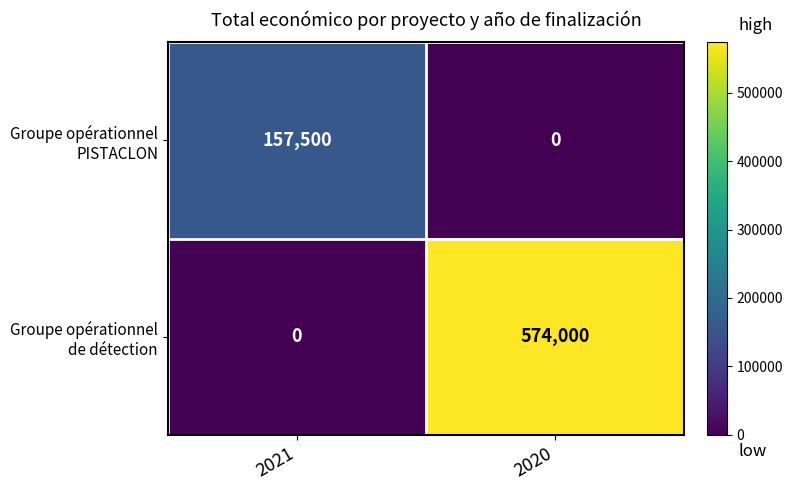

Count the number of data series in this chart.

2